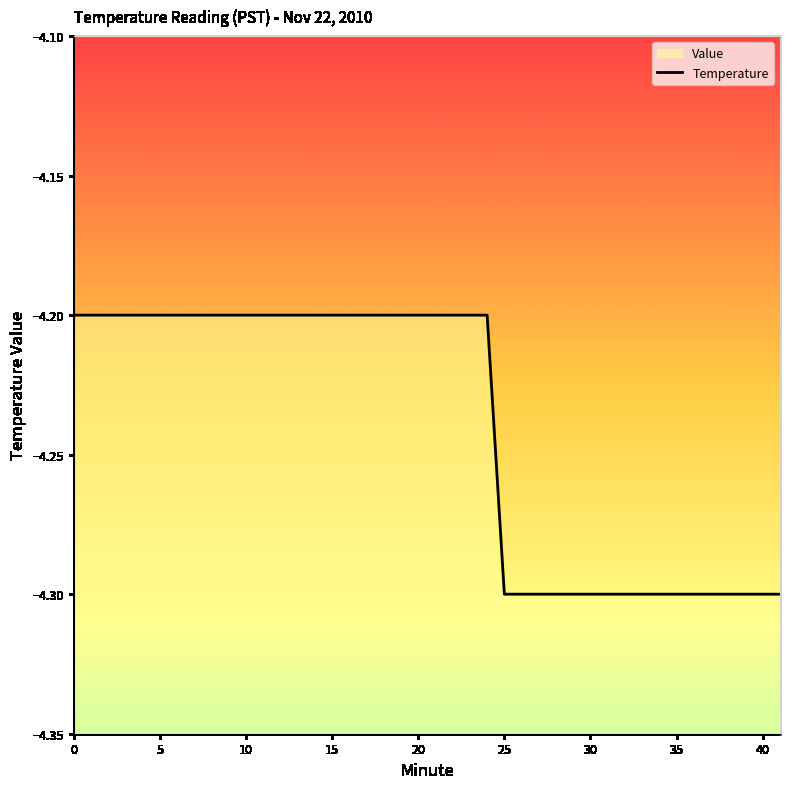

What is the sum of all values?

-169.7